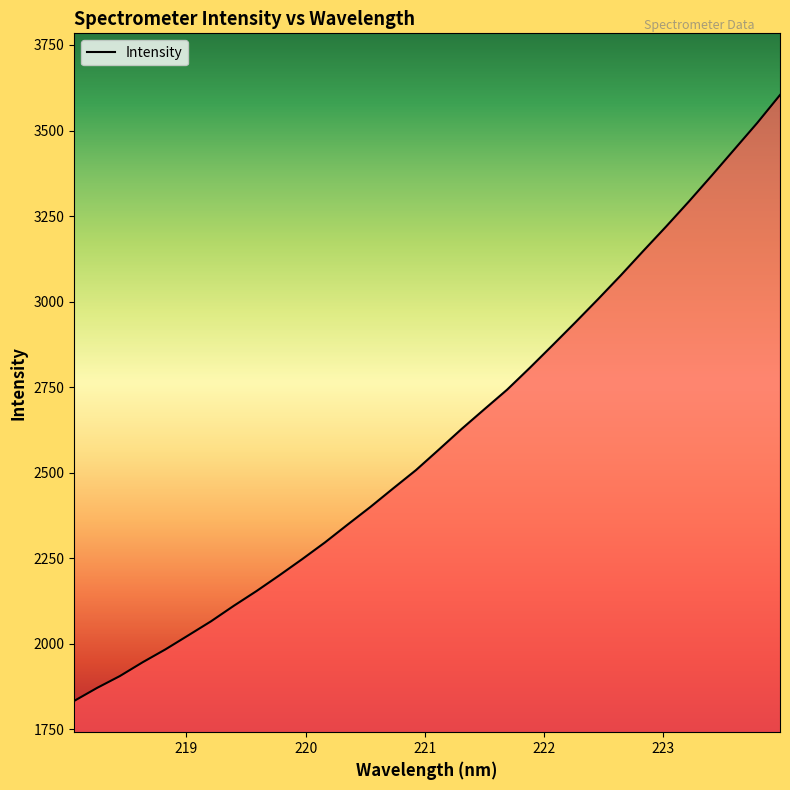

What is the difference between the maximum and minimum values?

1771.1